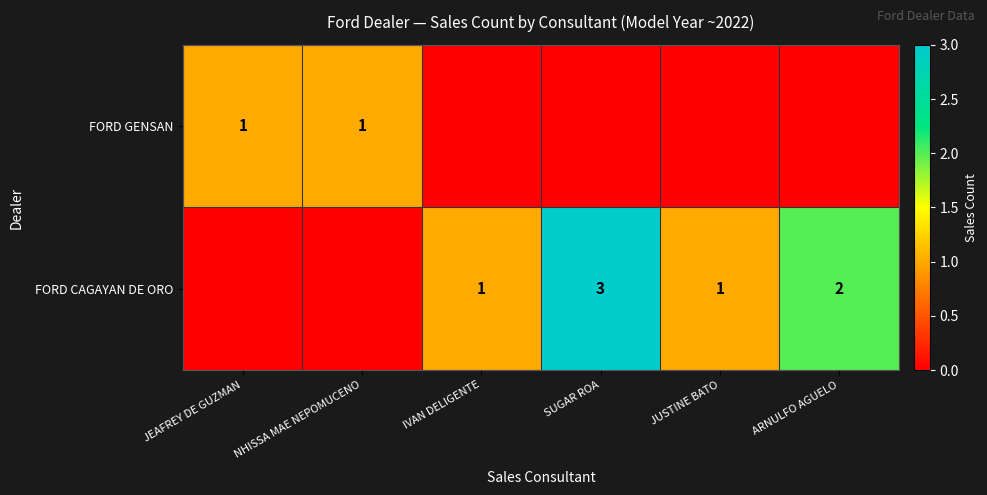

Is it true that FORD GENSAN equals 1 at JEAFREY DE GUZMAN?

True